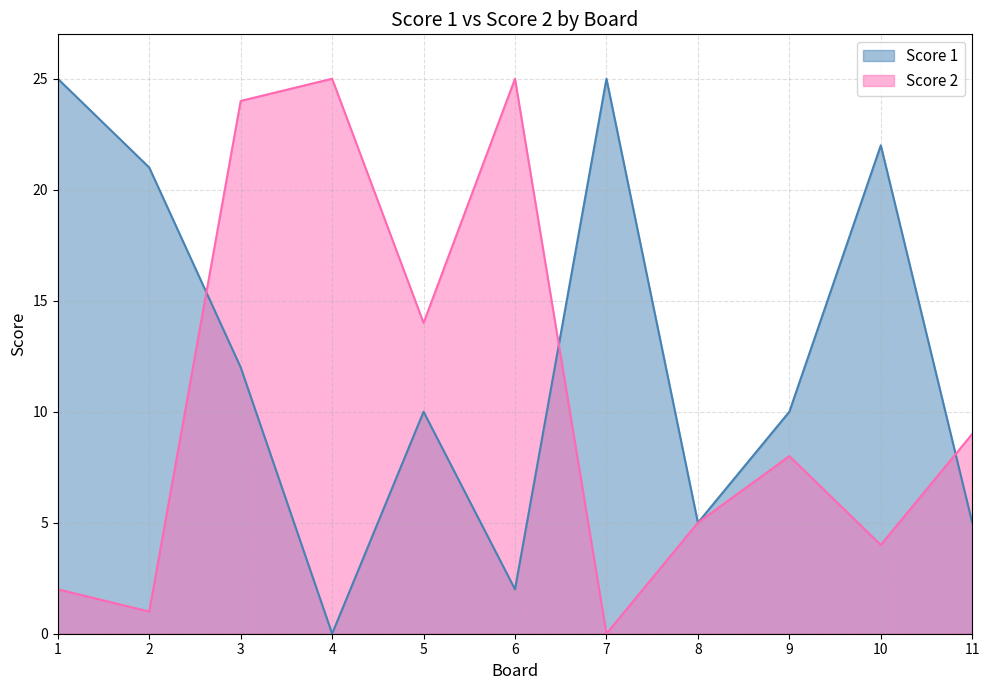

What is the difference between the second highest and minimum values in the Score 1 series?

25